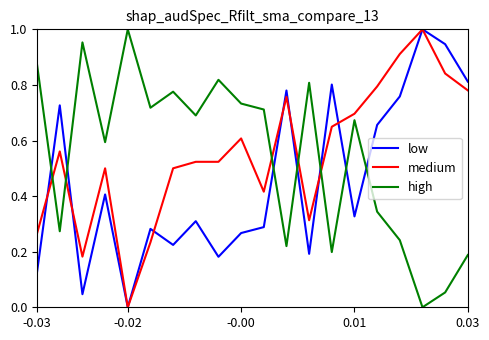

True or false: medium and high intersect in this chart.

True